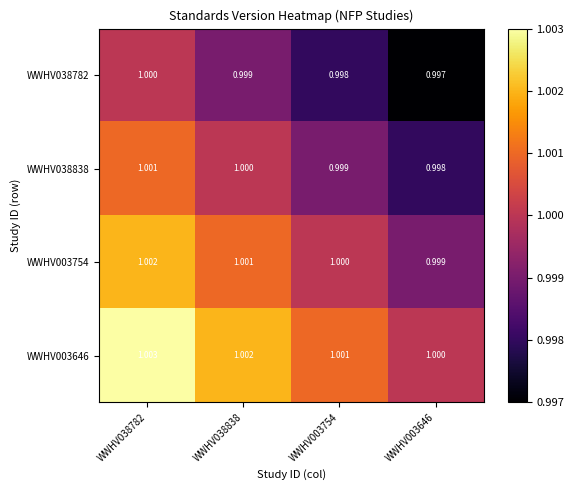

At which category is the sum across all series the highest?

WWHV038782